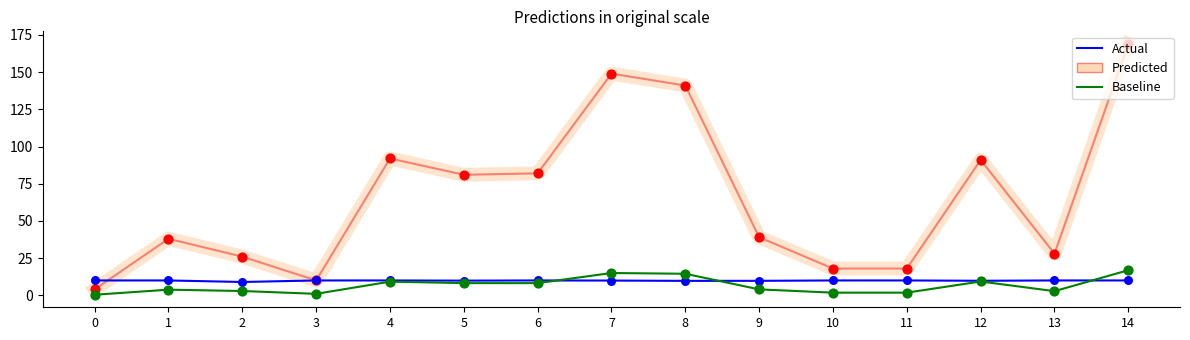

At how many categories does at least one series exceed 10?

3